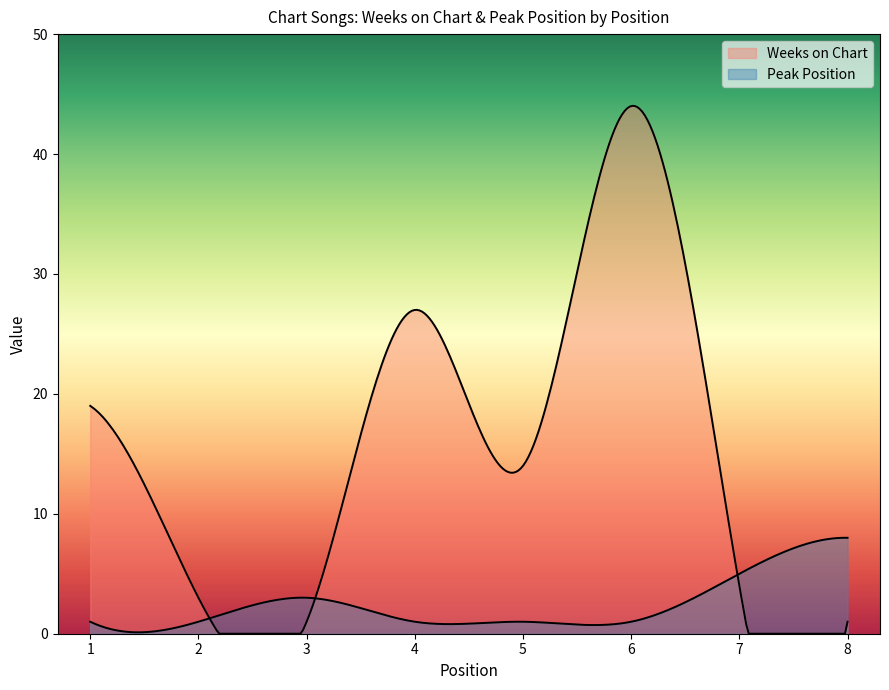

What is the average value of the Weeks on Chart series?

14